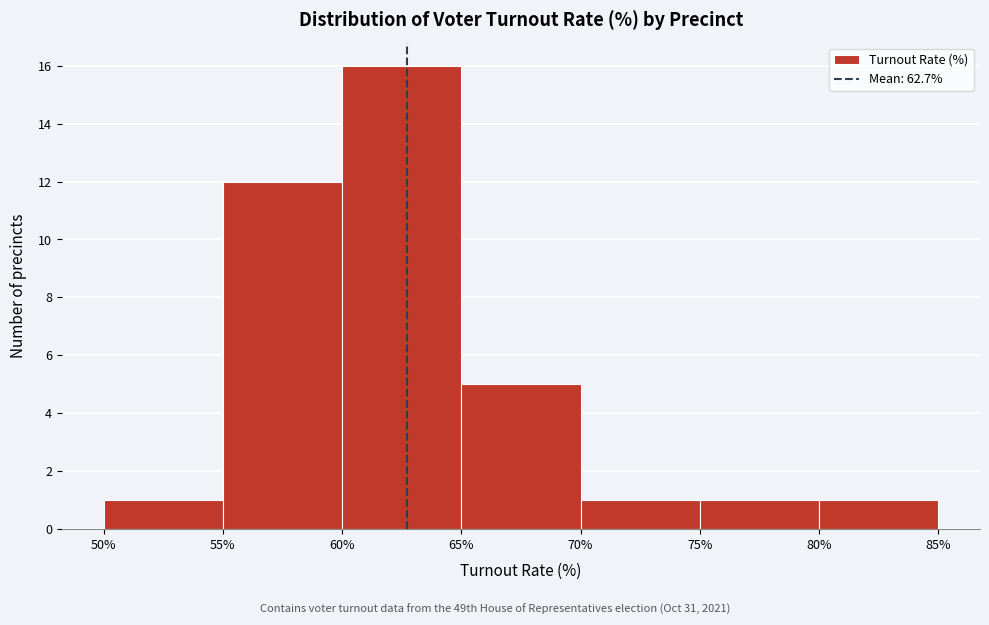

What is the height of the bar covering 50% to 55% on the x-axis? The values are not printed on the chart, so give them approximately, as read against the axis.

1